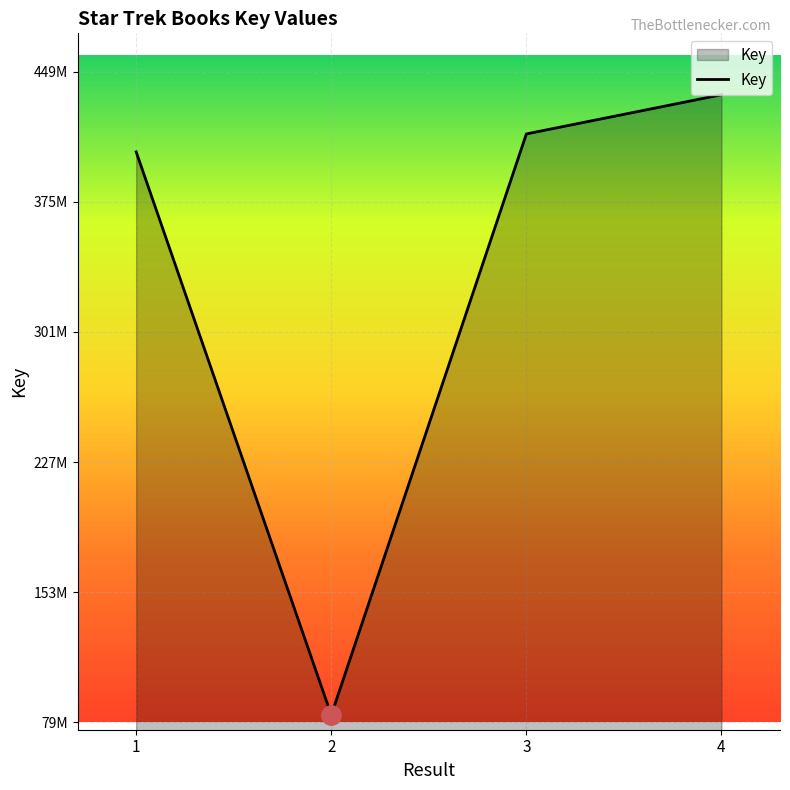

Reading left to right, transcribe all the data shown in this chart.

404032927	83699241	414265819	436559262